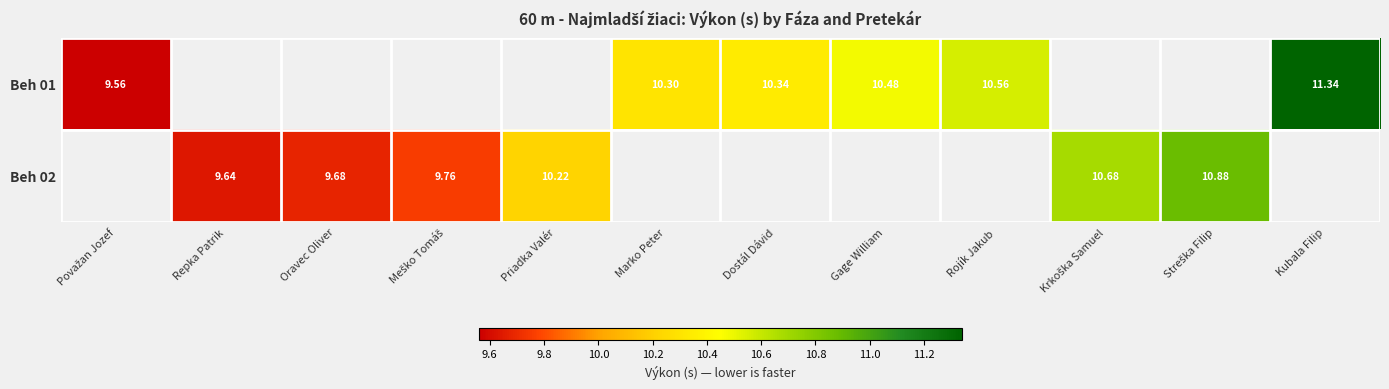

Read the Beh 02 value at Priadka Valér.

10.2